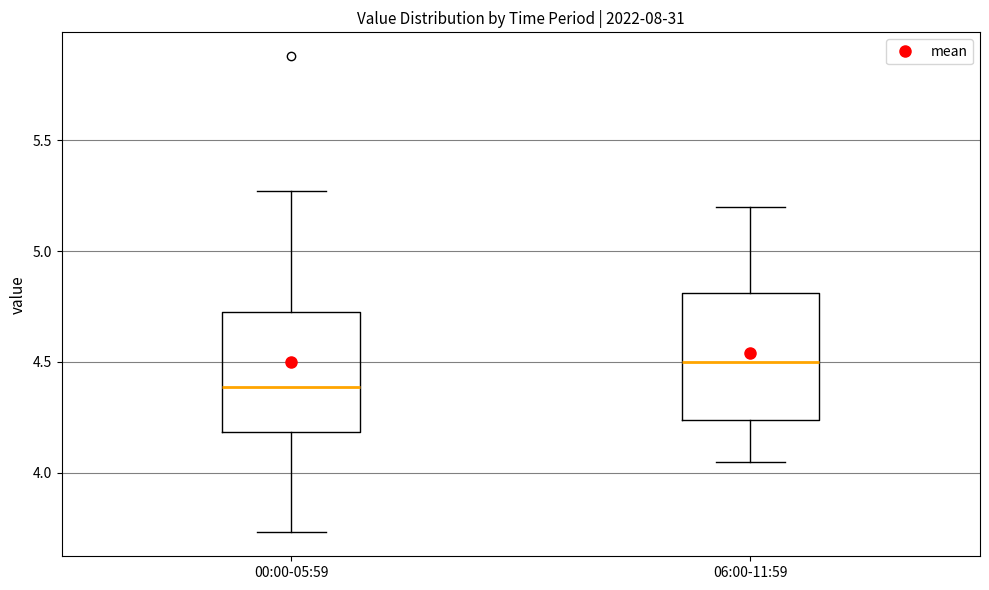

Reading left to right, transcribe this box plot: for each box, give where its median line is, the range the box spans, and where its two whiskers end, as read against the y-axis. The values are not printed on the chart, so give them approximately, as read against the axis.

00:00-05:59: median 4.40, box 4.20 to 4.75, whiskers 3.75 to 5.25
06:00-11:59: median 4.50, box 4.25 to 4.80, whiskers 4.05 to 5.20